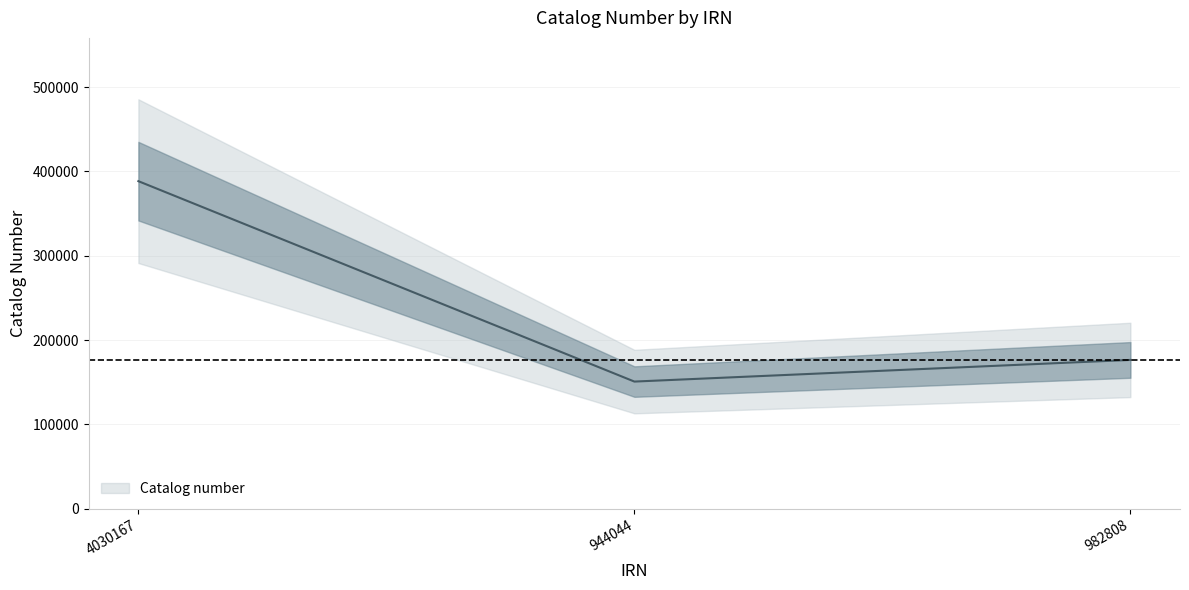

The value at 944044 is 256388. True or false?

False